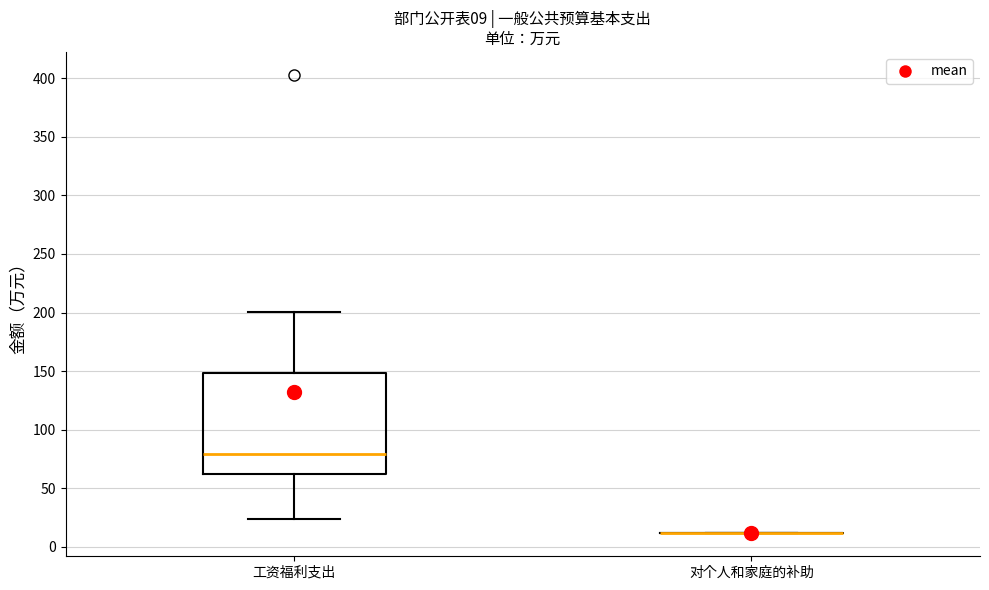

Which box is the tallest, from its lower edge to its upper edge?

工资福利支出